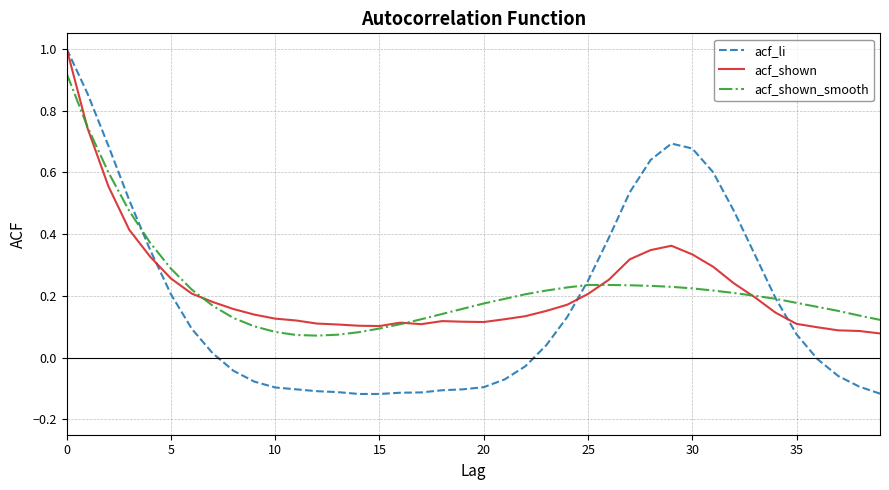

What are all the series names shown in the legend?

acf_li, acf_shown, acf_shown_smooth